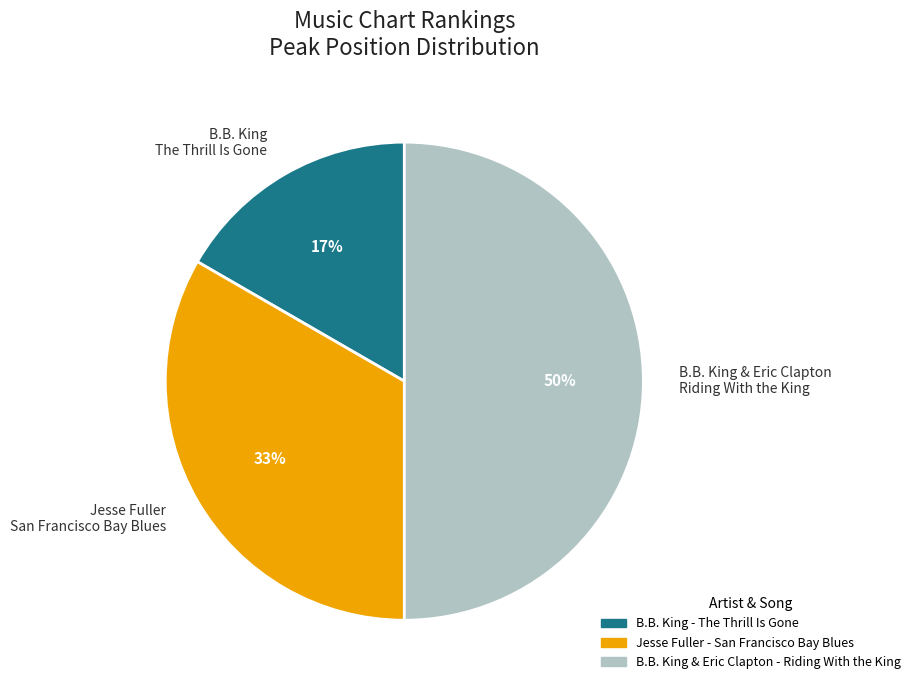

What is the smallest slice in the pie chart?

B.B. King The Thrill Is Gone